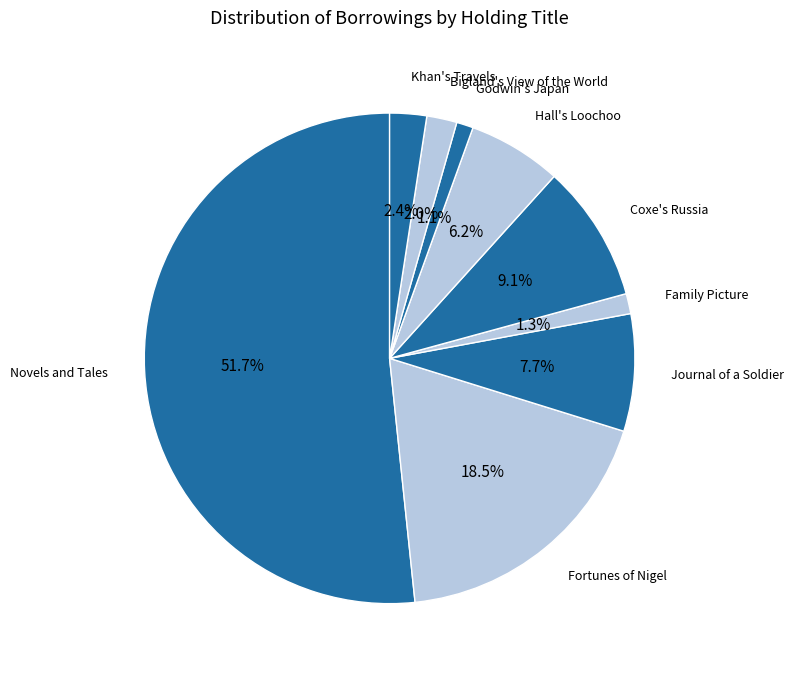

Do Novels and Tales and Bigland's View of the World together represent more than half of the pie?

Yes